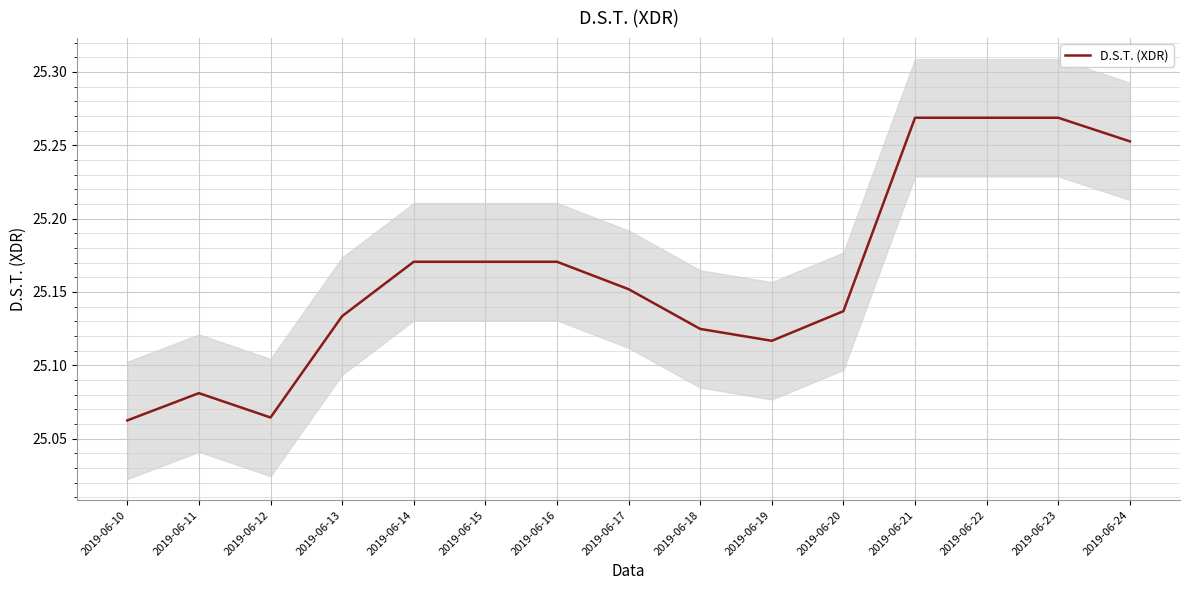

How many lines are shown in the chart?

1